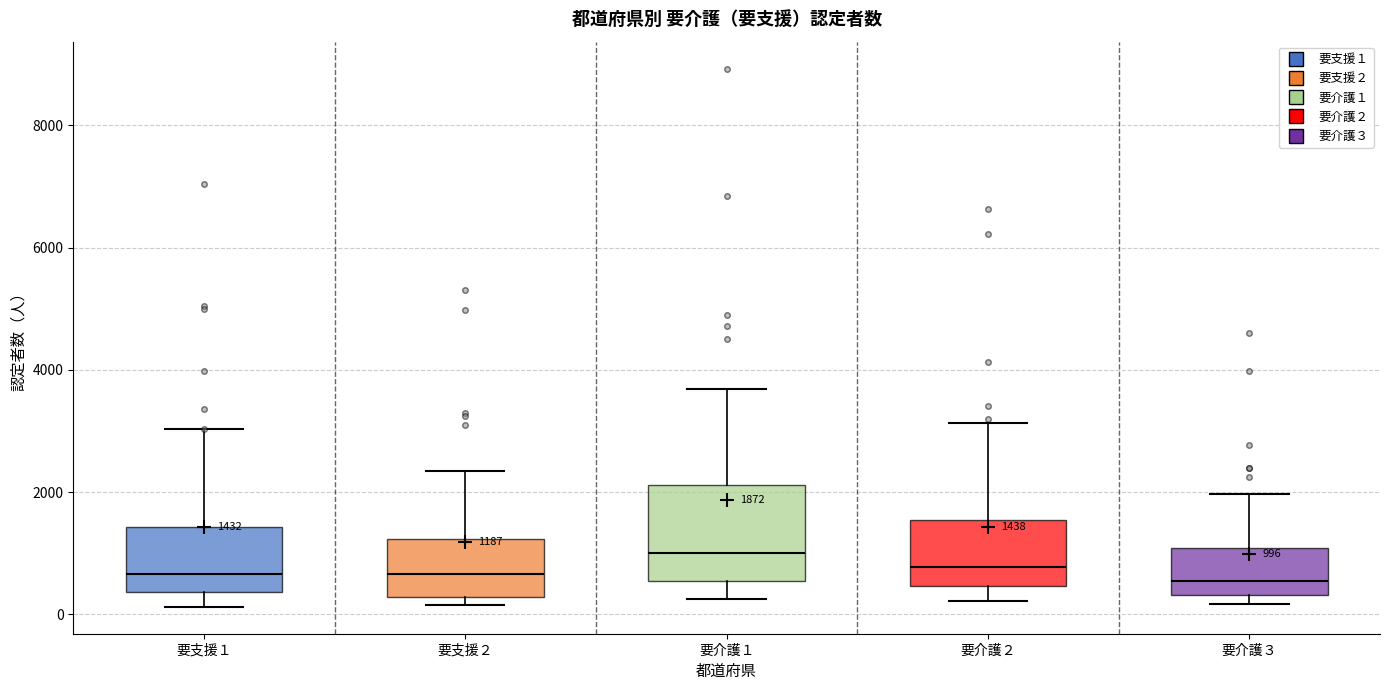

Which box is the tallest, from its lower edge to its upper edge?

要介護１